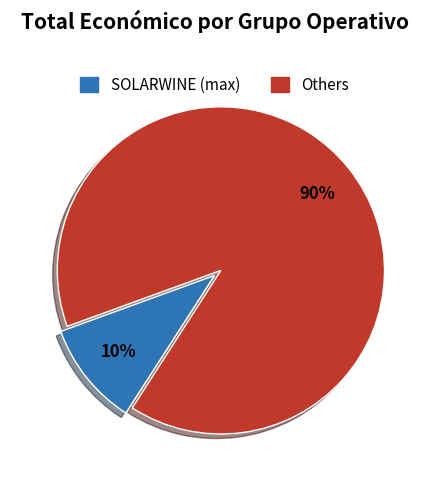

To the nearest percent, what is the average slice percentage?

50%